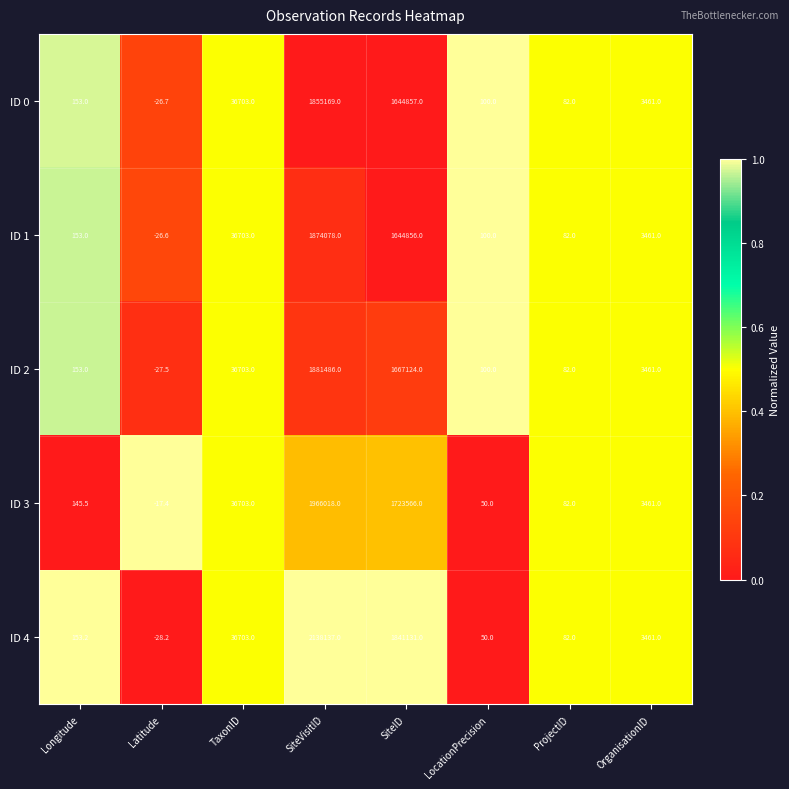

Rank the series by their maximum value, from lowest to highest.

ID 0, ID 1, ID 2, ID 3, ID 4